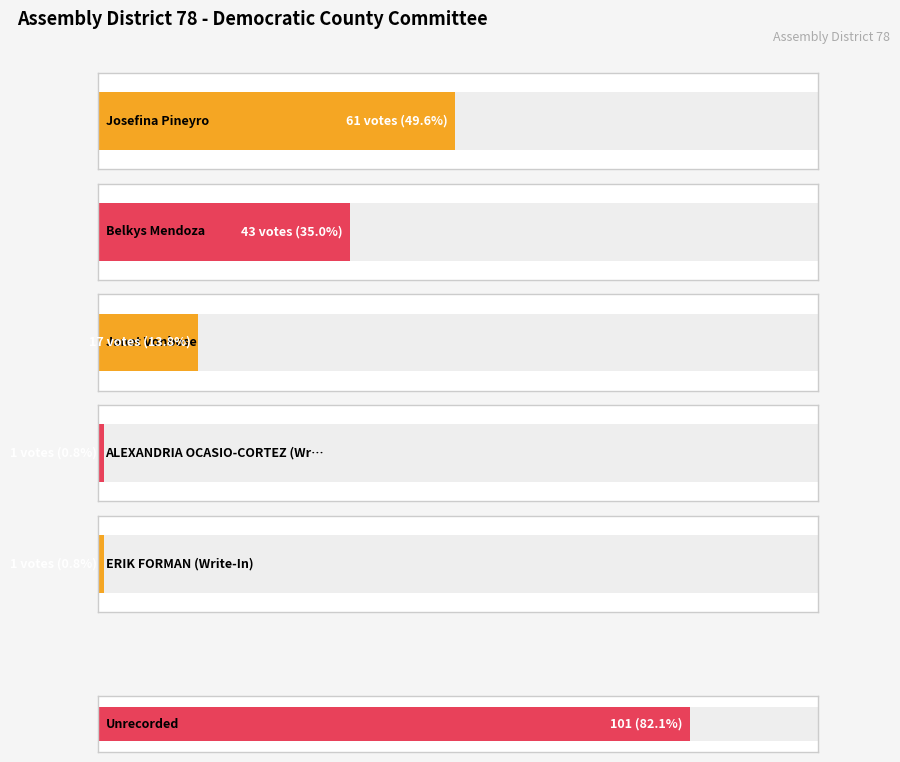

Reading right to left, list all the values displayed in this chart.

Votes: 1	1	17	43	61
Unrecorded: 101	101	101	101	101
Total Votes: 123	123	123	123	123